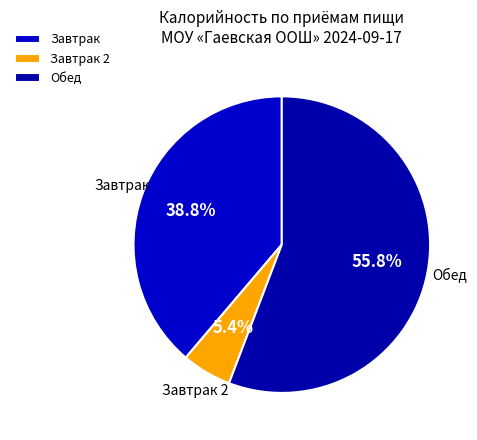

Combined, what portion of the pie is Завтрак 2 and Завтрак?

44.2%